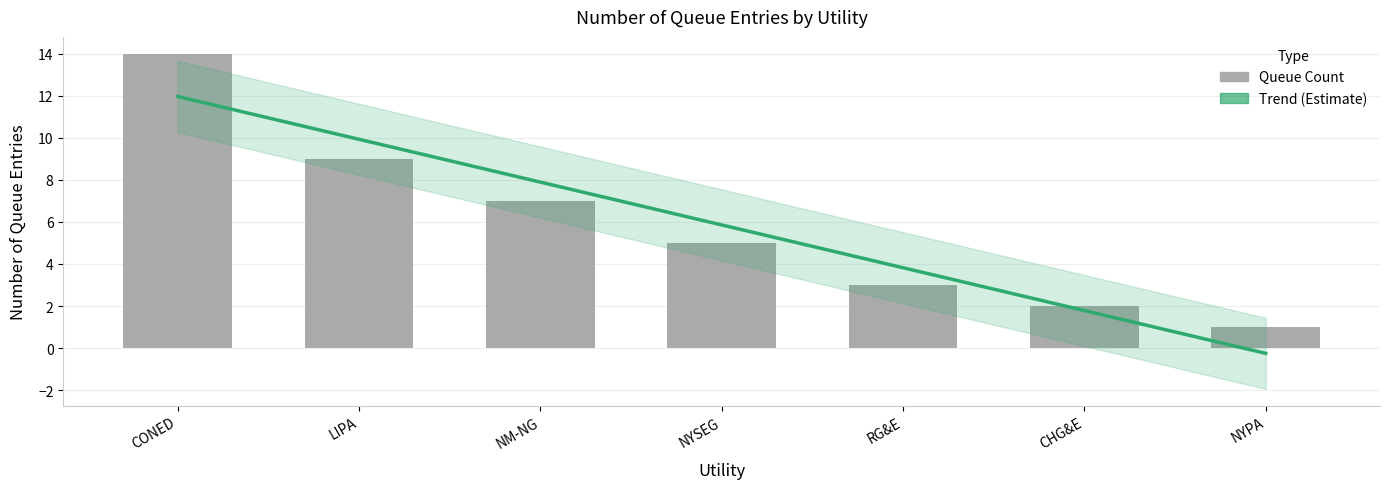

Reading left to right, what are all the values shown in this chart?

CONED=14	LIPA=9	NM-NG=7	NYSEG=5	RG&E=3	CHG&E=2	NYPA=1